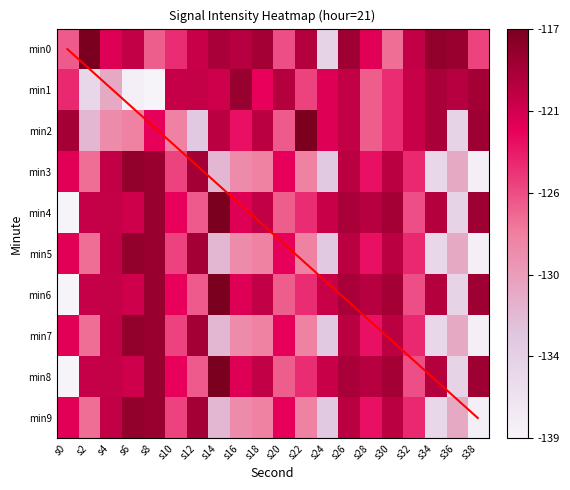

Is it true that 0 equals -195.9 at s20?

False